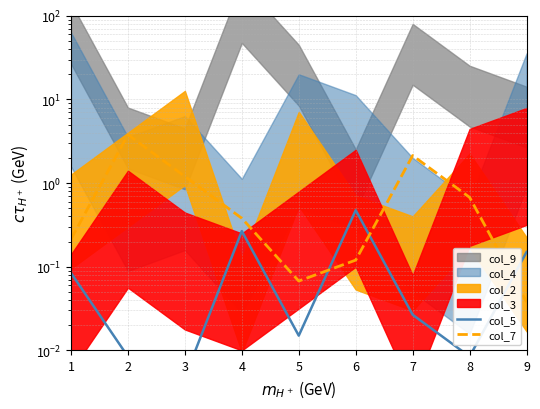

At how many categories does at least one series exceed 0?

9